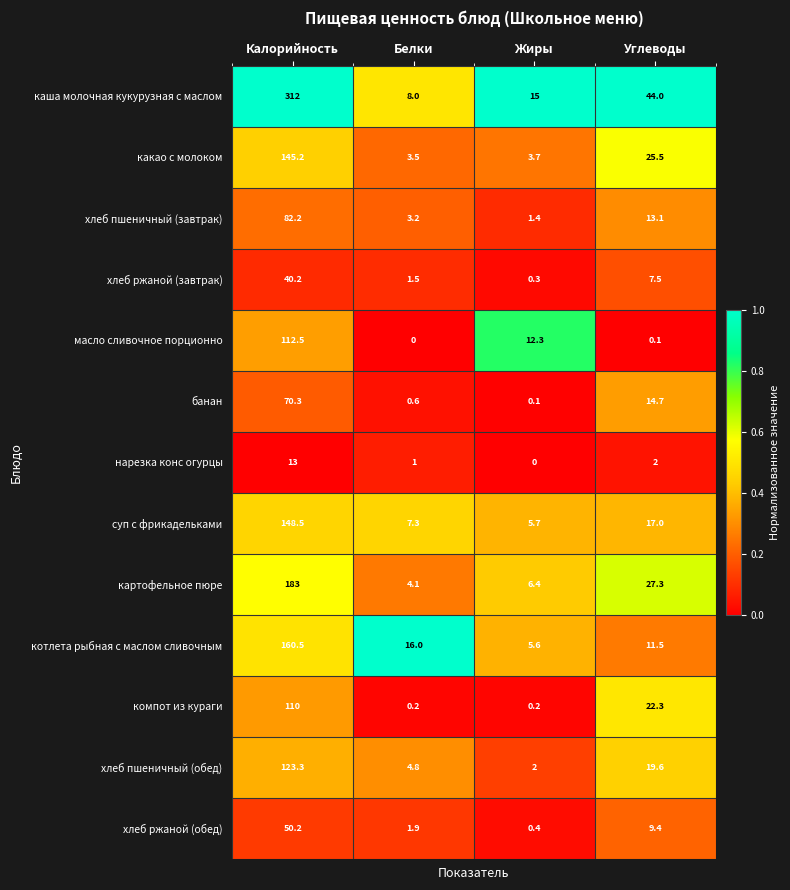

What is the maximum value for картофельное пюре?

183.0